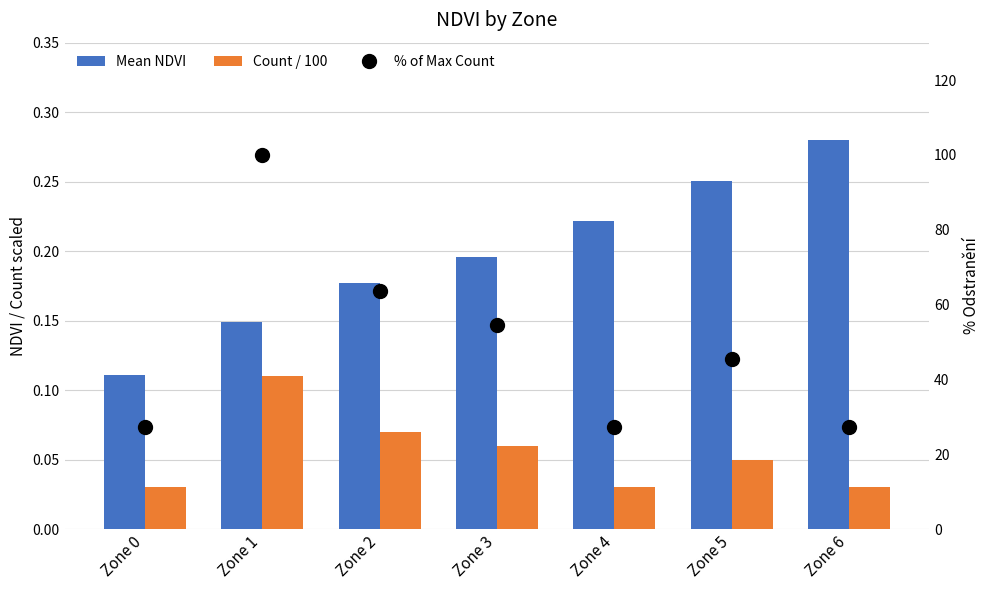

Is the value of % of Max Count at Zone 5 greater than the value of Count / 100 at Zone 3?

Yes